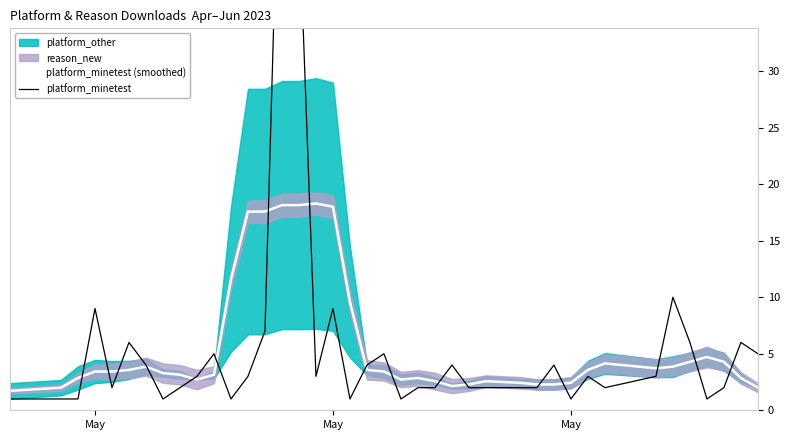

The value of platform_minetest at 24 is 6.4. True or false?

False